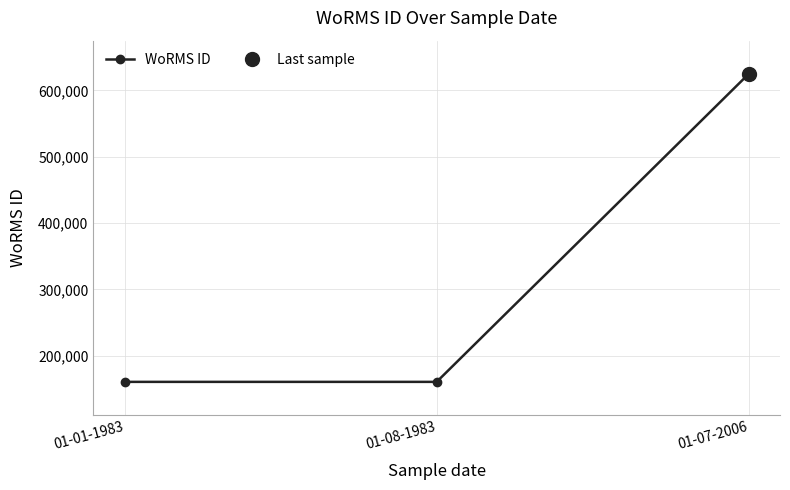

Where is the data nearest to the value 392764?

01-01-1983